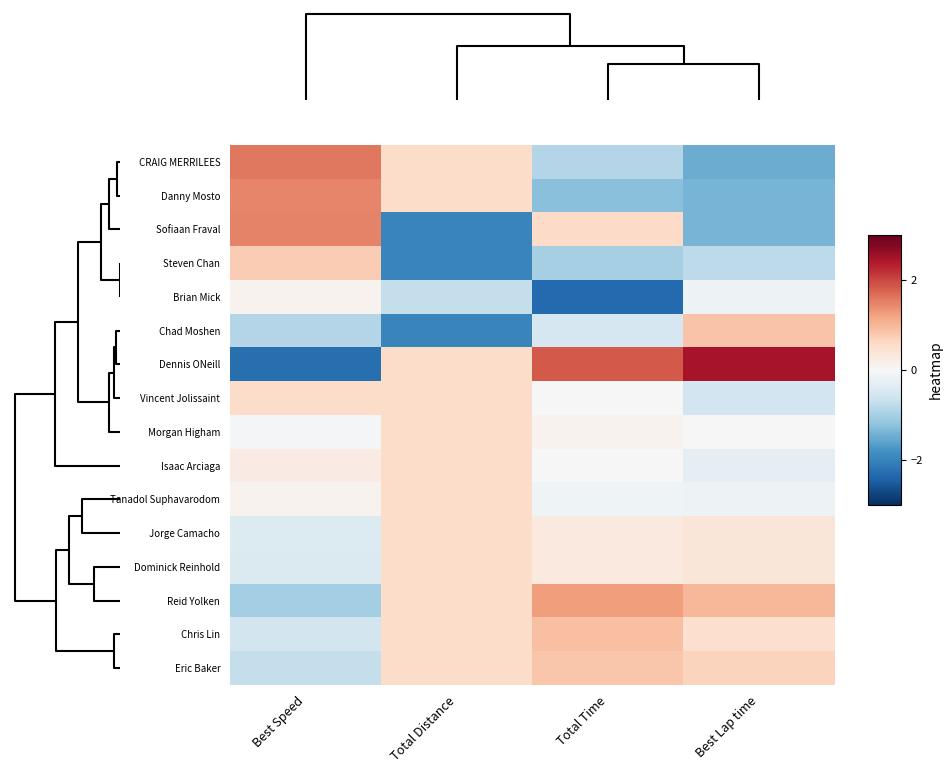

How many distinct data groups are displayed?

16